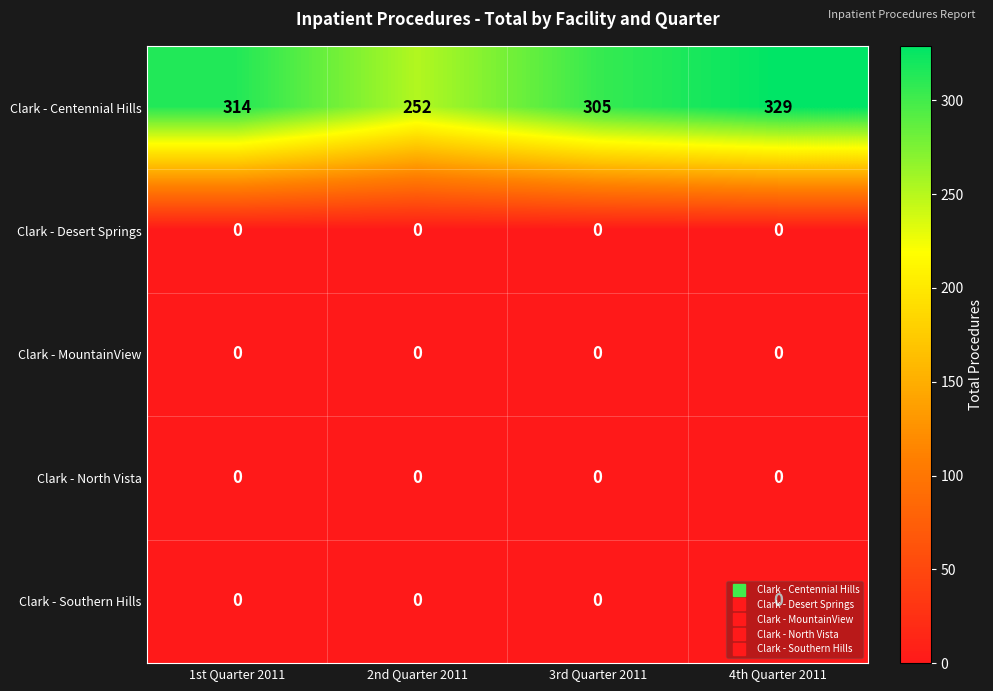

The value of Clark - Southern Hills at 2nd Quarter 2011 is 0. True or false?

True